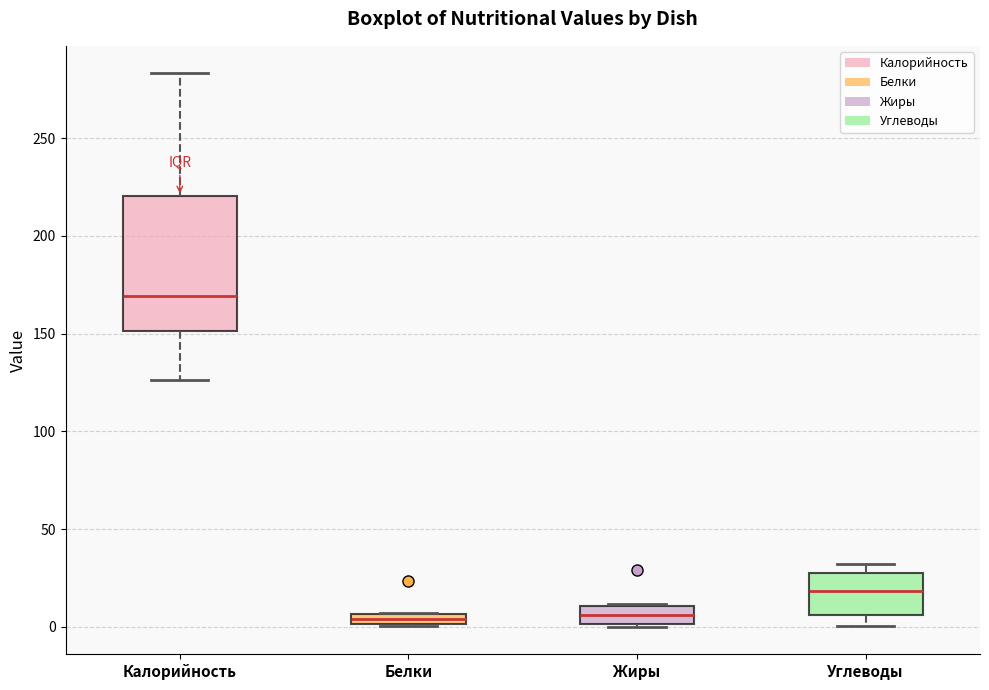

Which box's median line is the highest?

Калорийность